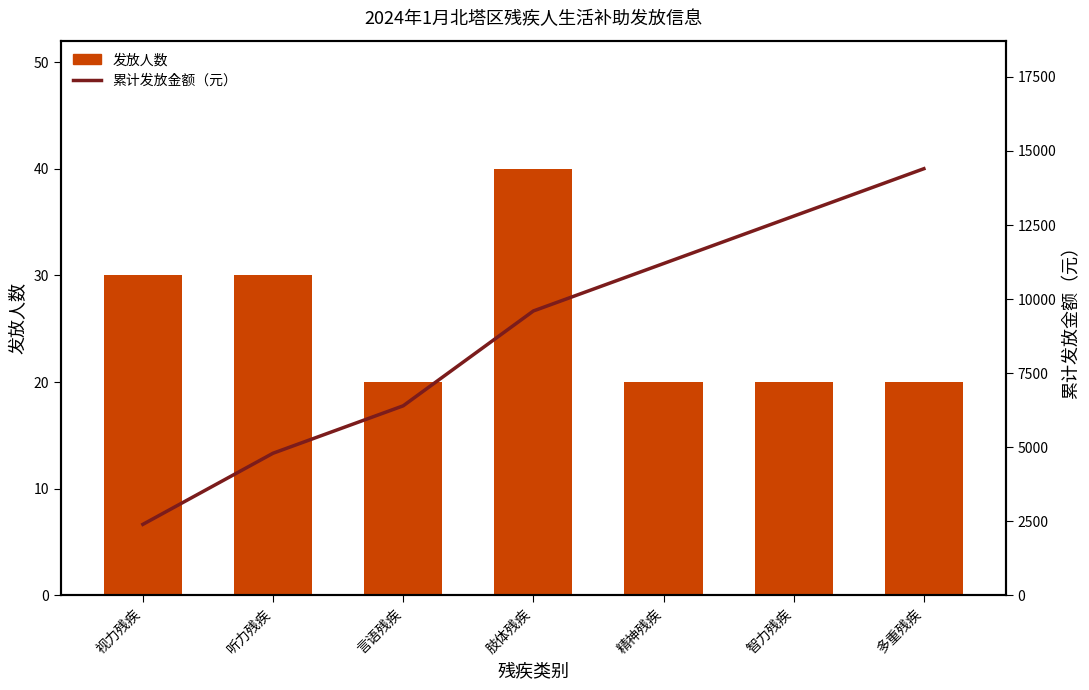

True or false: 发放人数 has a value of 33 at 言语残疾.

False